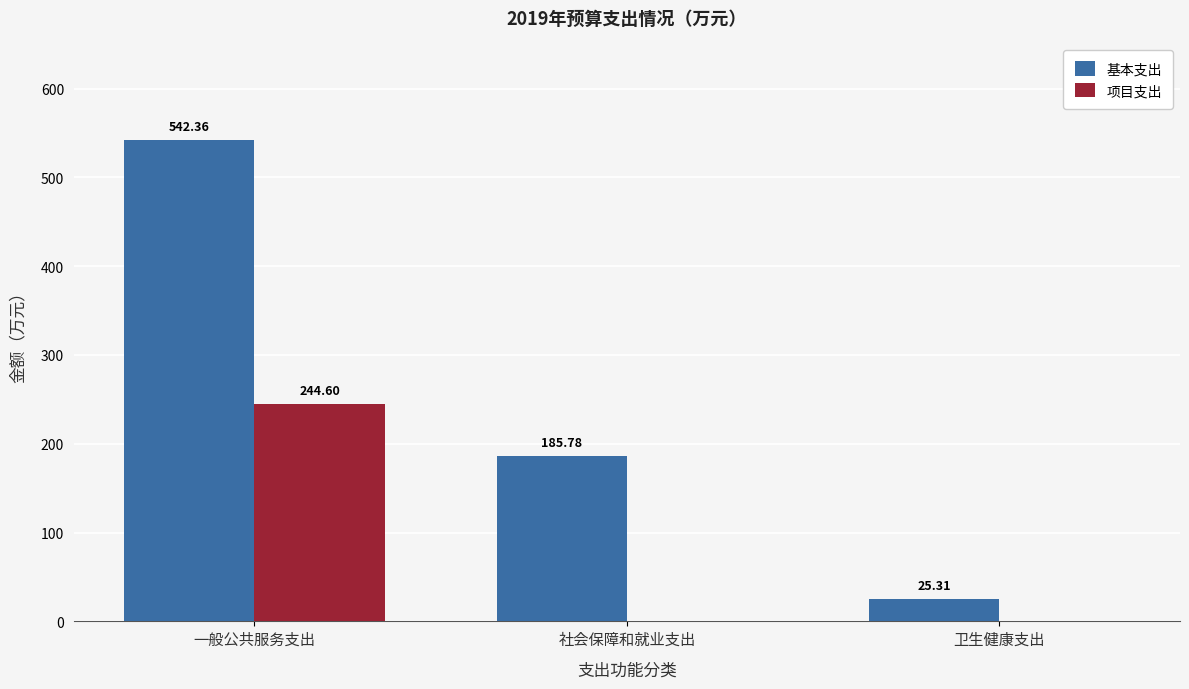

Does the chart contain stacked bars?

No